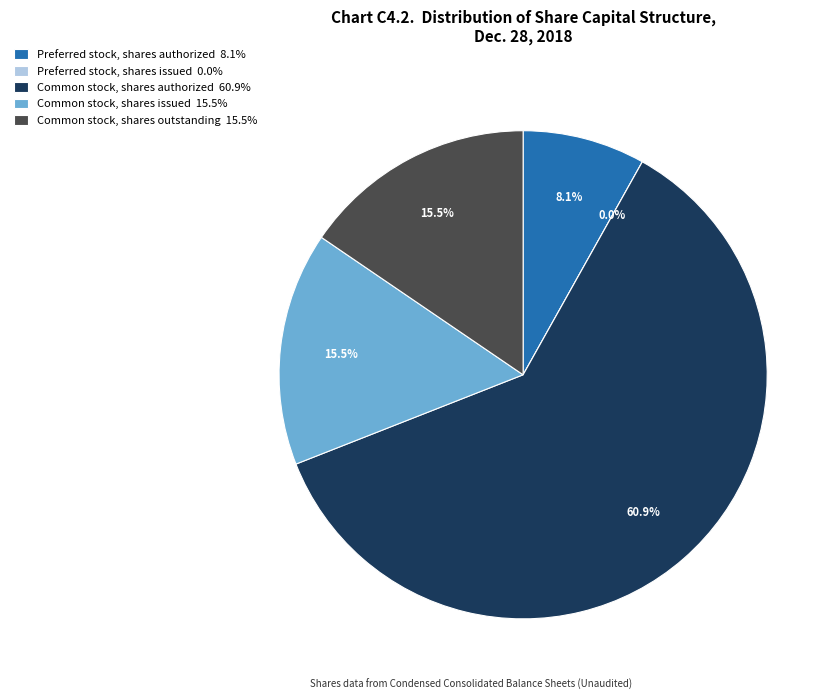

What percentage is NOT represented by Common stock, shares authorized?

39.1%